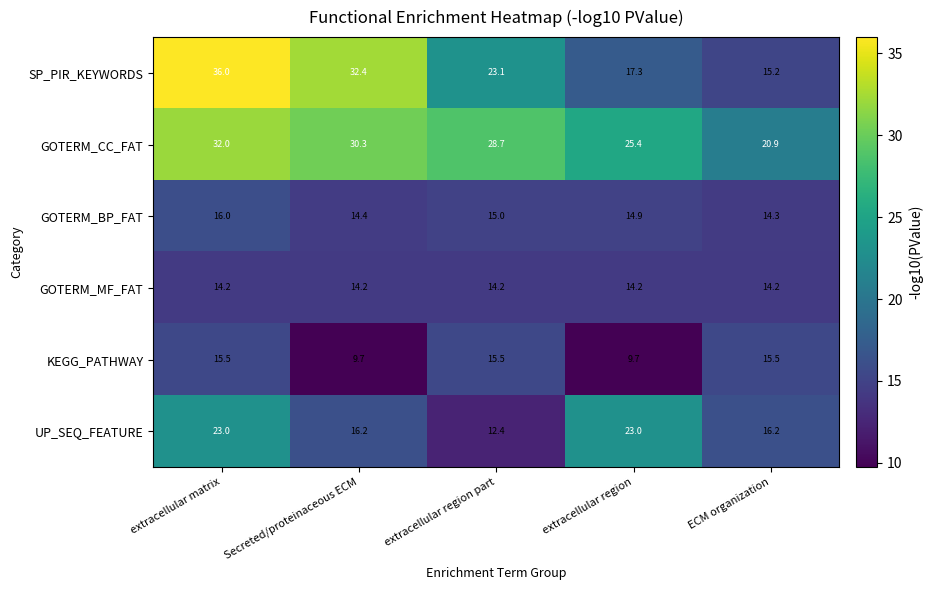

The value of SP_PIR_KEYWORDS at extracellular region is 17.3. True or false?

True